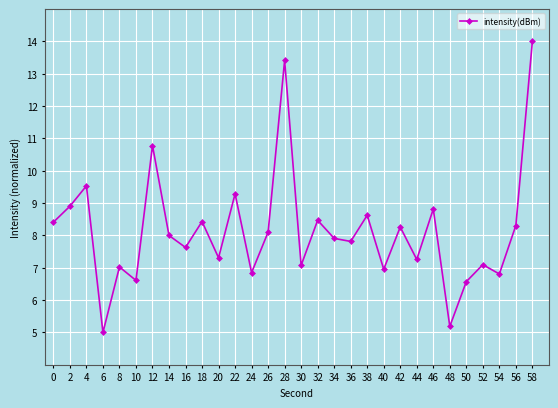

The chart shows a value of 7.1 at 52. True or false?

True